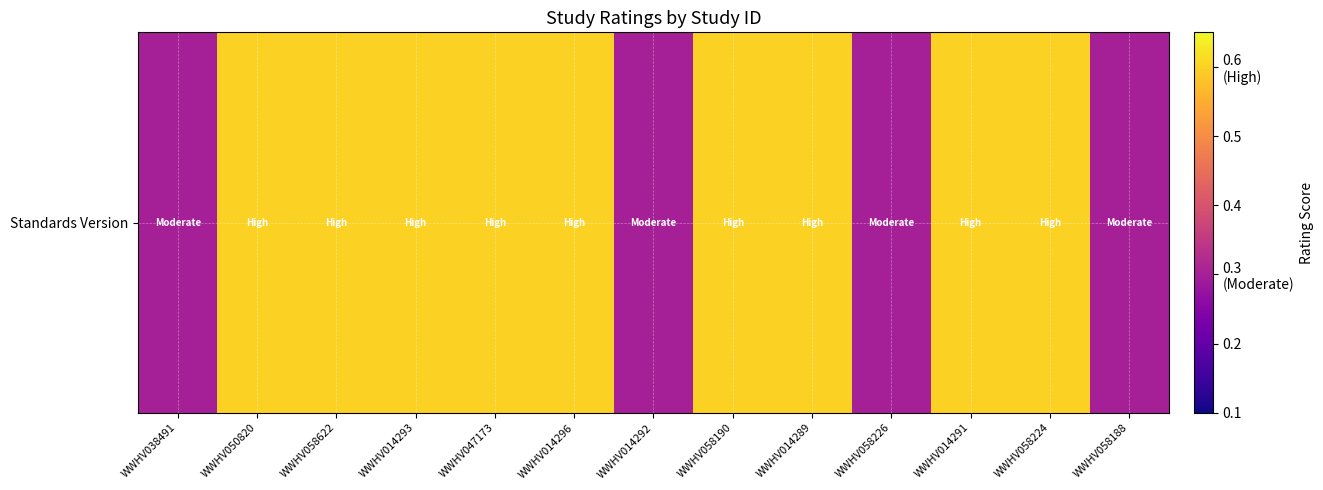

Reading right to left, what are all the values shown in this chart?

WWHV058188=0.3	WWHV058224=0.6	WWHV014291=0.6	WWHV058226=0.3	WWHV014289=0.6	WWHV058190=0.6	WWHV014292=0.3	WWHV014296=0.6	WWHV047173=0.6	WWHV014293=0.6	WWHV058622=0.6	WWHV050820=0.6	WWHV038491=0.3